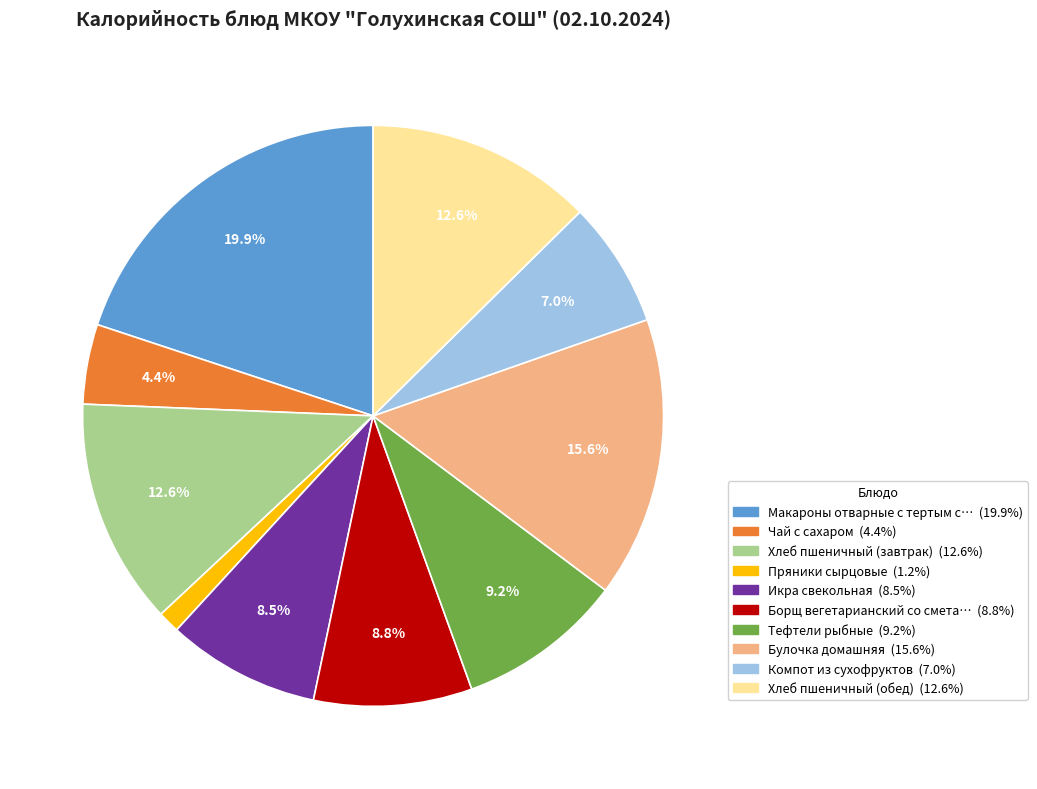

Is there a majority slice in this chart?

No